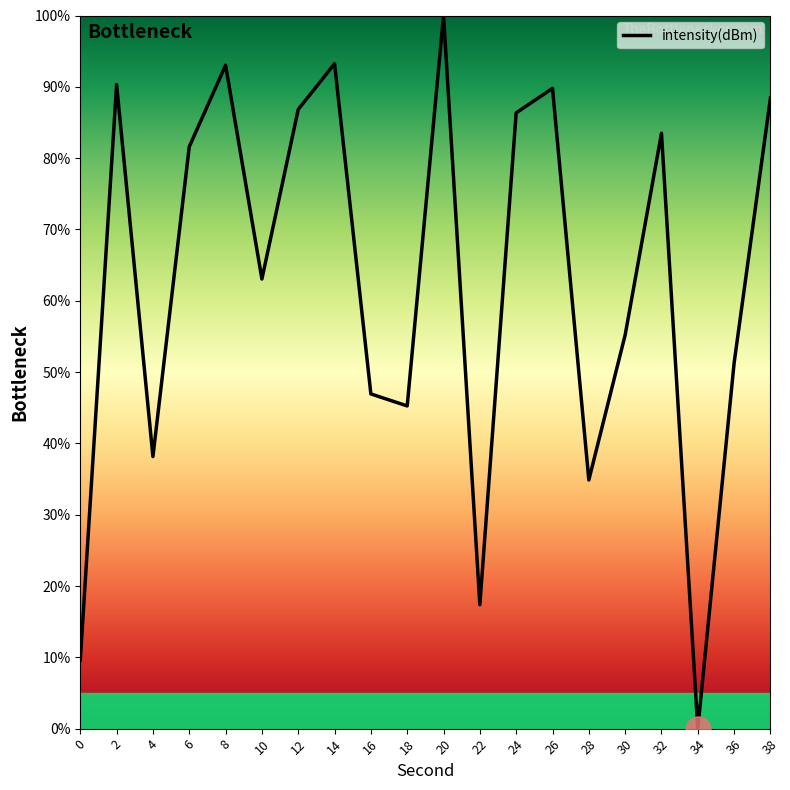

At which label does the data first exceed 81?

2